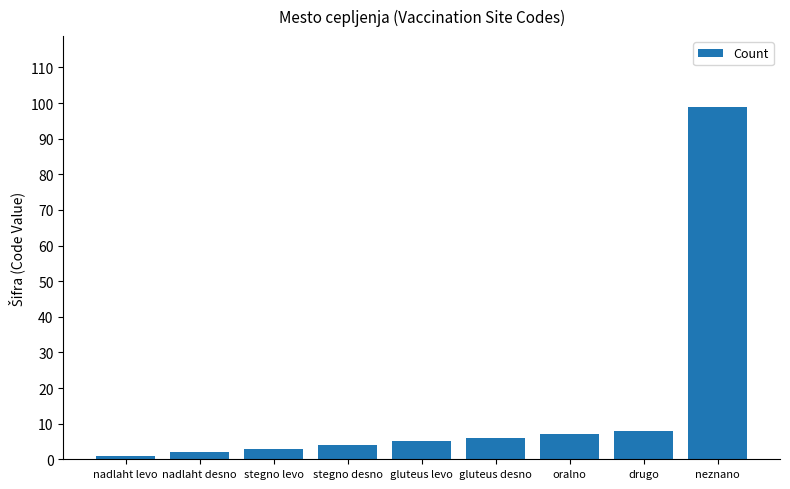

What is the change in value from stegno desno to gluteus desno?

+2